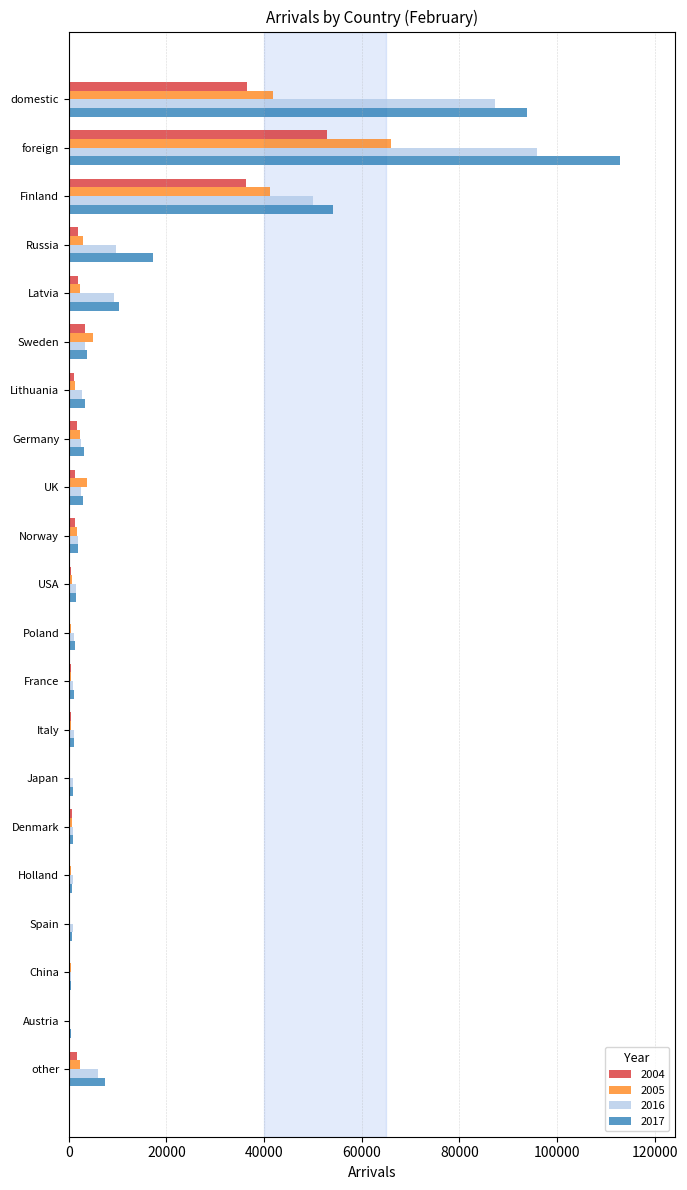

Which label corresponds to the largest value in the chart?

foreign